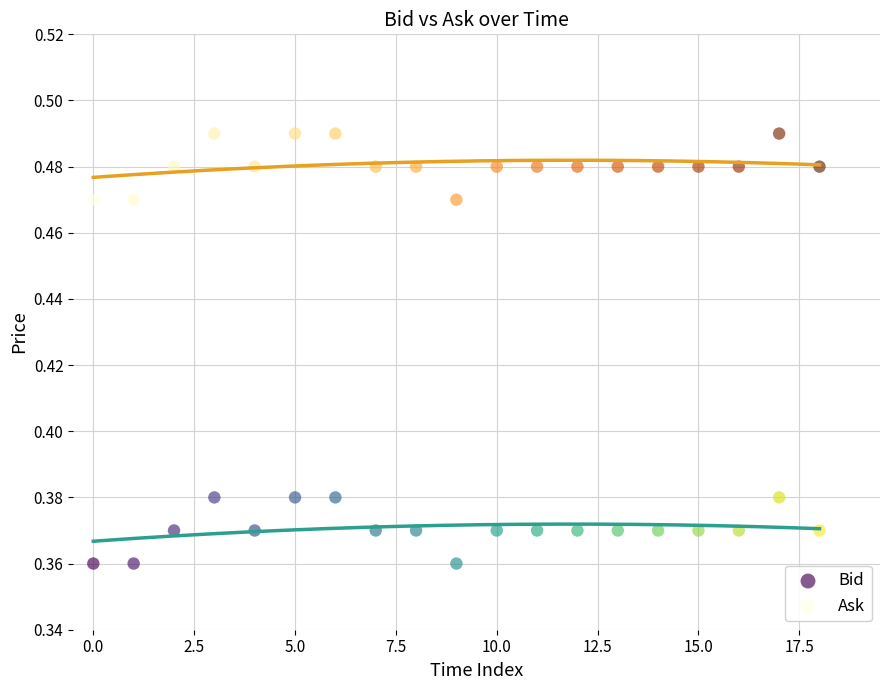

Which series reaches the maximum Y coordinate?

Ask